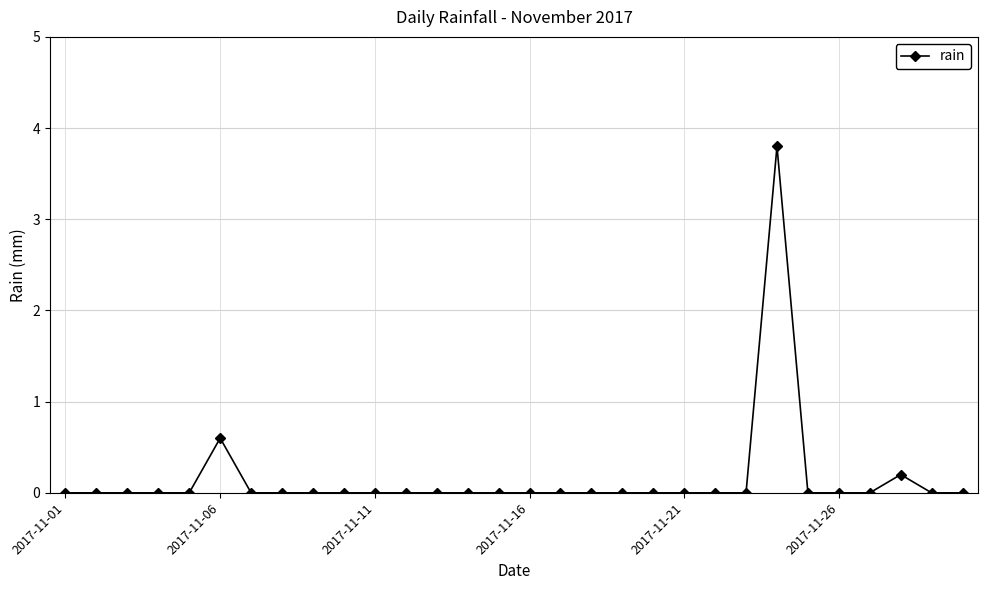

True or false: the data has more than 0 interior local peaks.

True